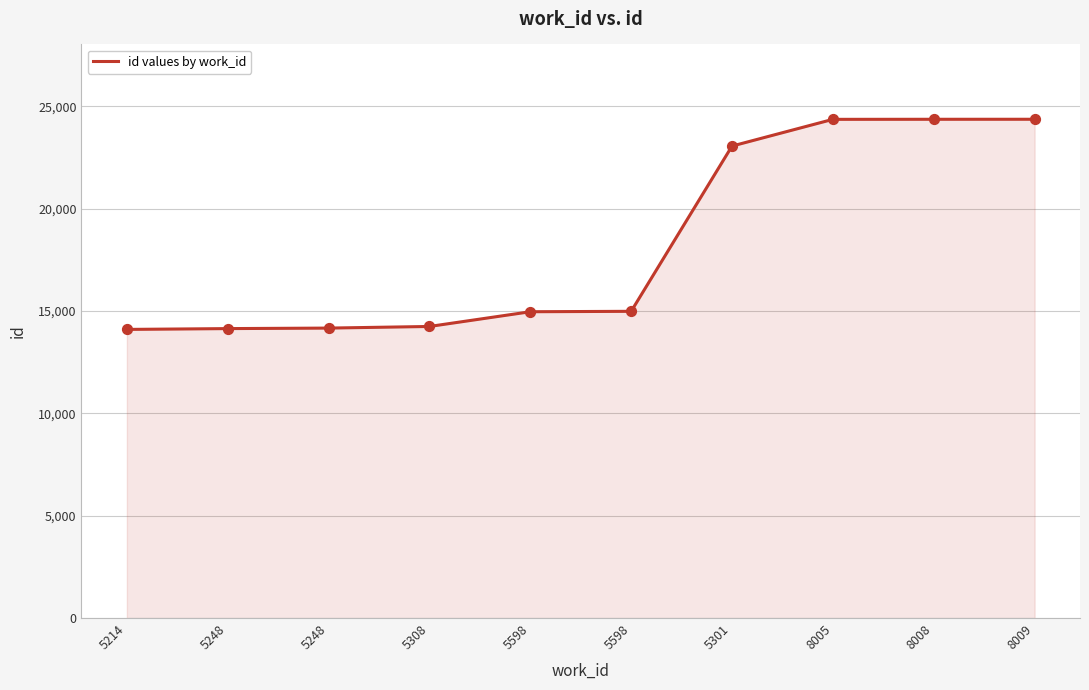

Between 5598 and 5301, which is larger?

5301